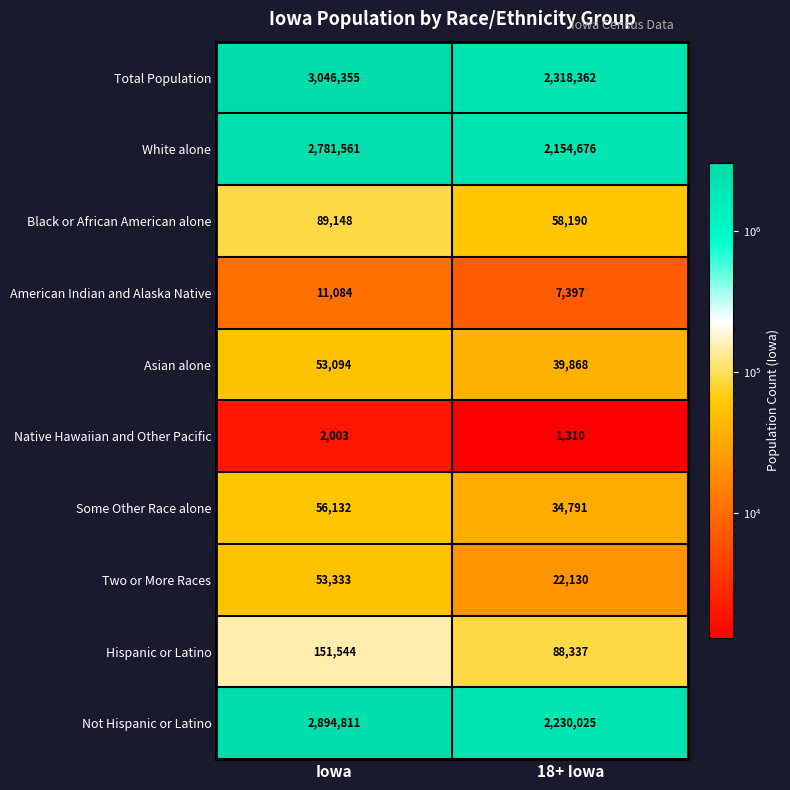

The value of Some Other Race alone at 18+ Iowa is 34791. True or false?

True